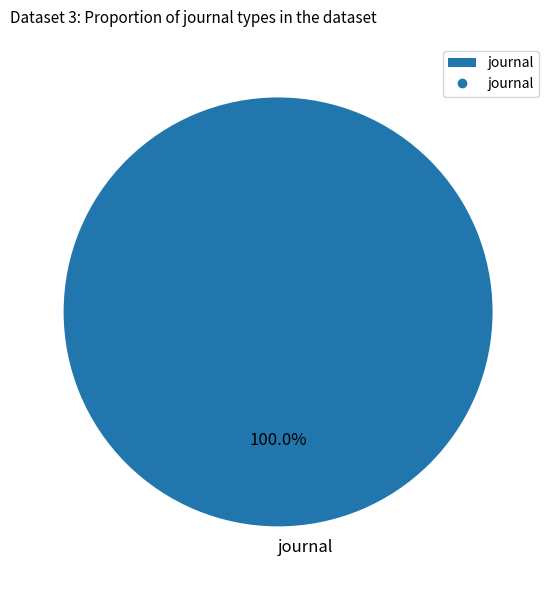

Rank the categories by value from highest to lowest.

journal